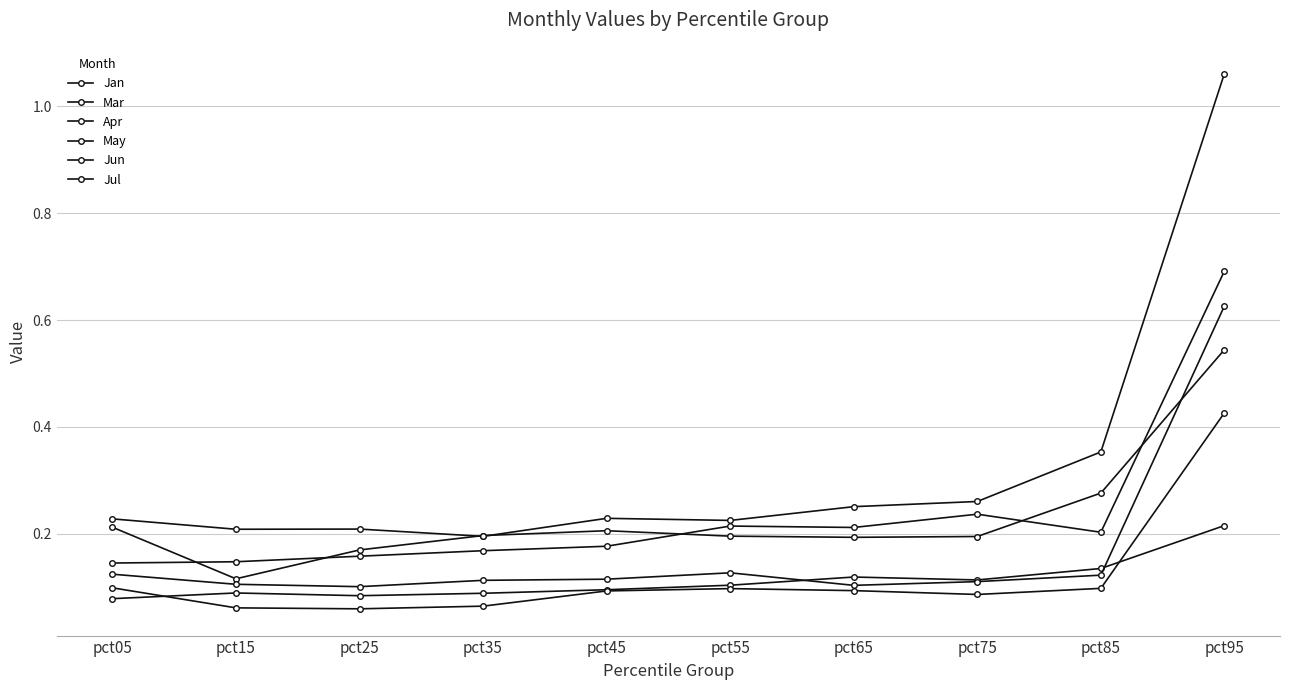

Which series changed the most between pct05 and pct15?

Jan